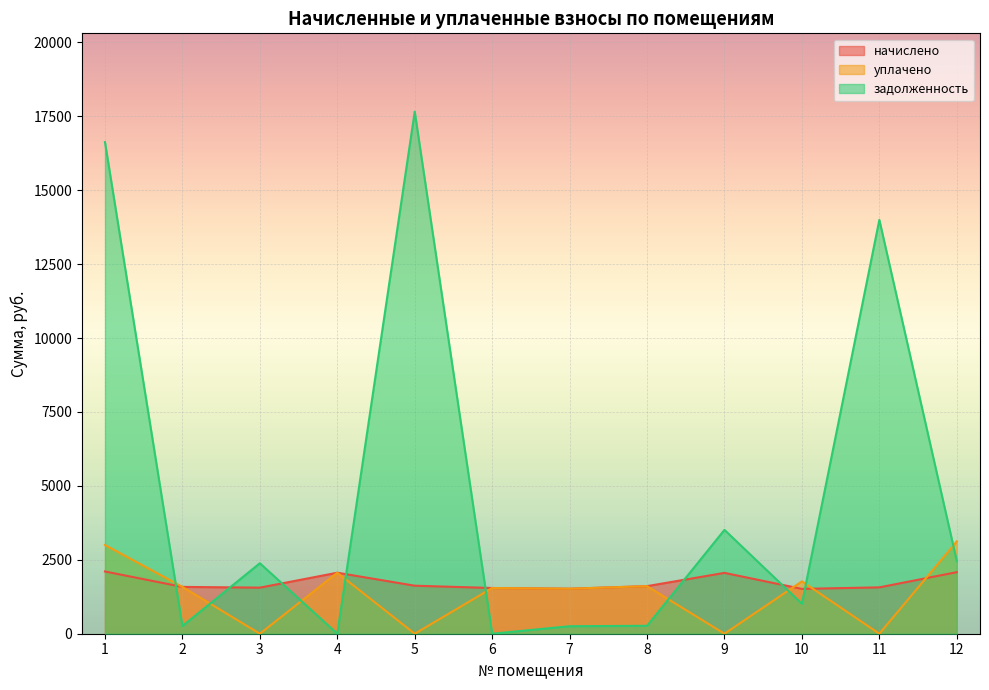

How many values in уплачено are above zero?

8